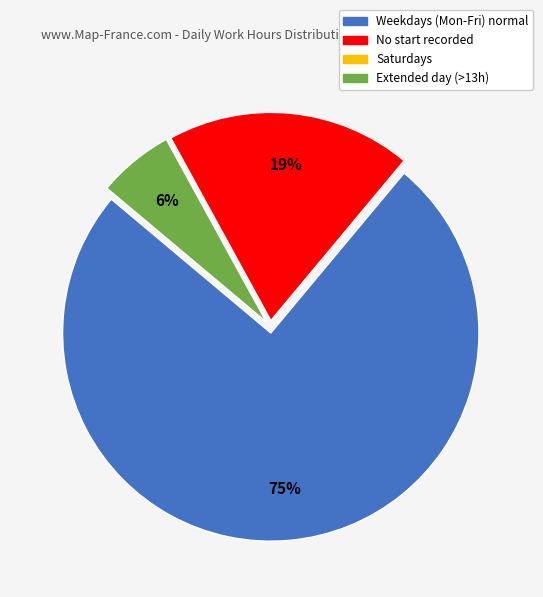

Is there a majority slice in this chart?

Yes